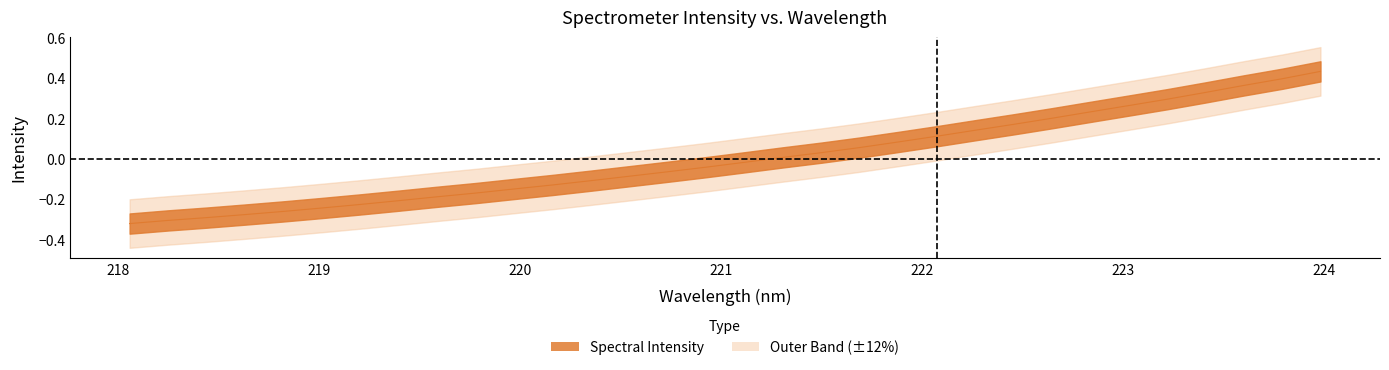

The chart shows a value of 0.1 at 222.263. True or false?

True